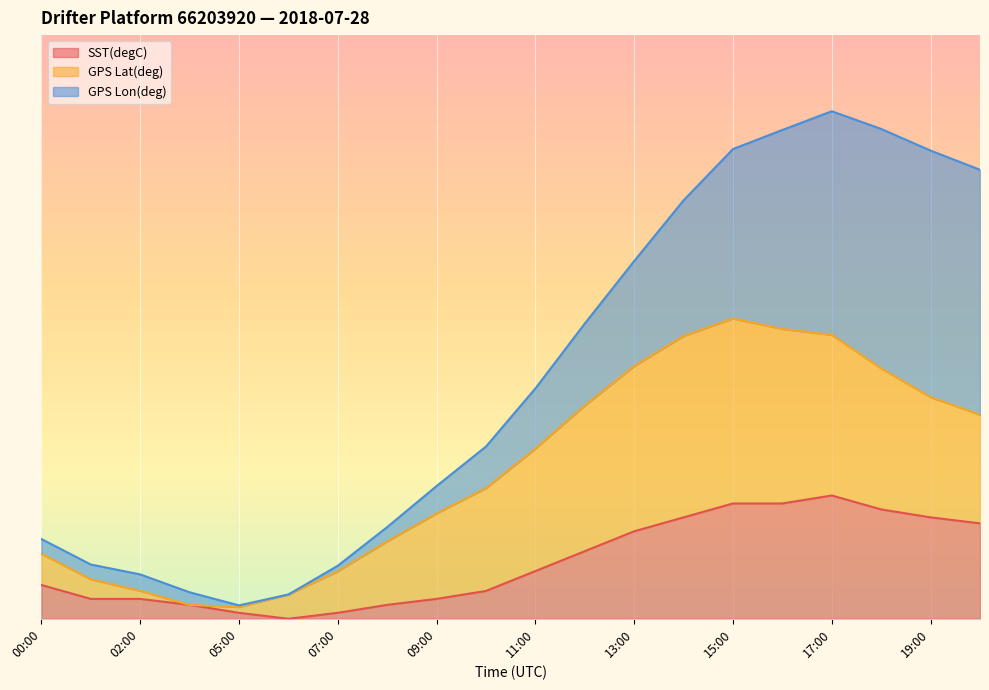

At how many categories does at least one series exceed 0?

20